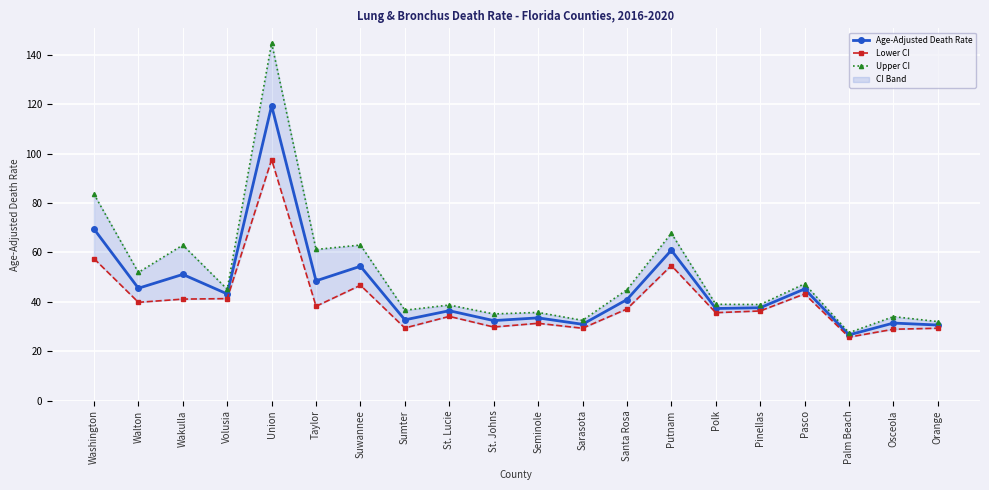

What is the sum of the Lower CI values at Polk and Taylor?

73.8